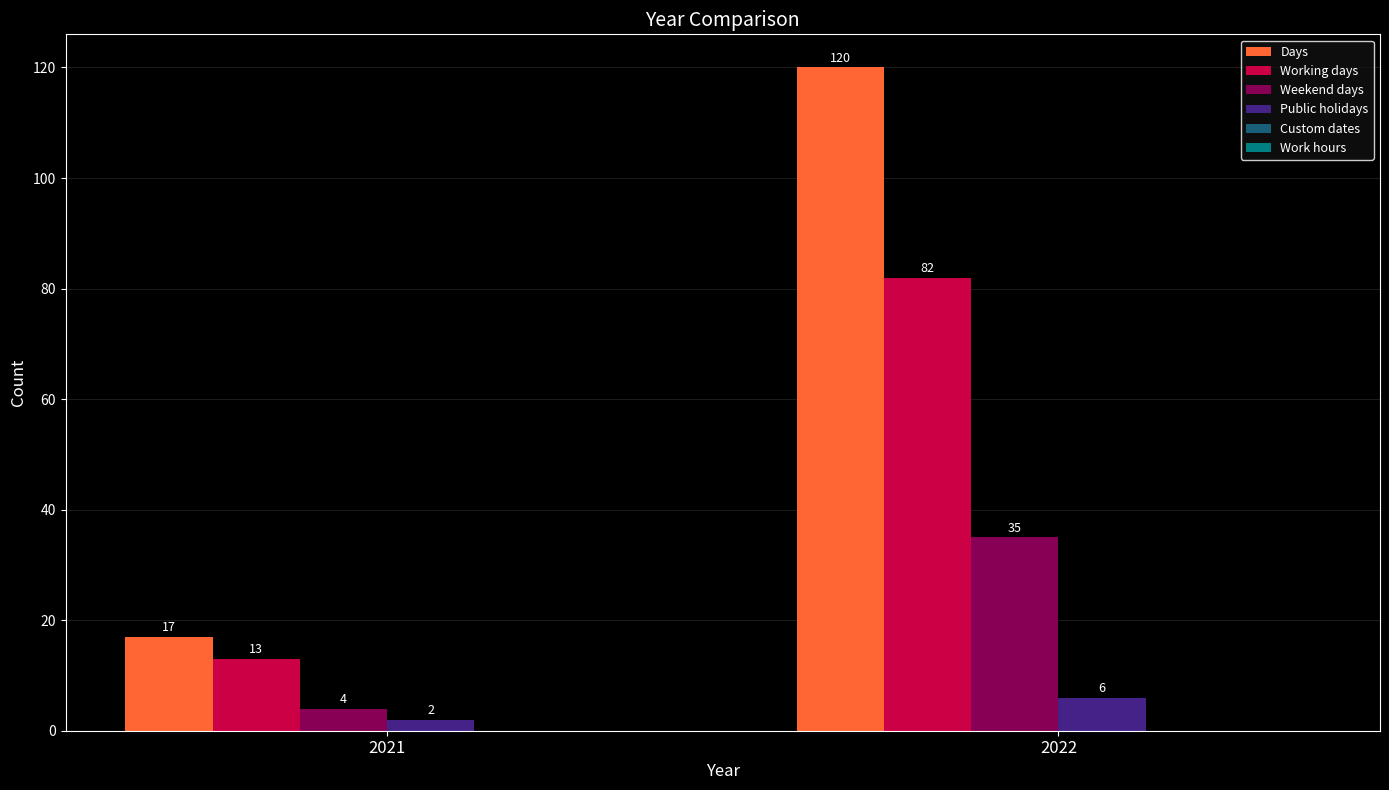

Count the Working days values in the range 13 to 82.

2